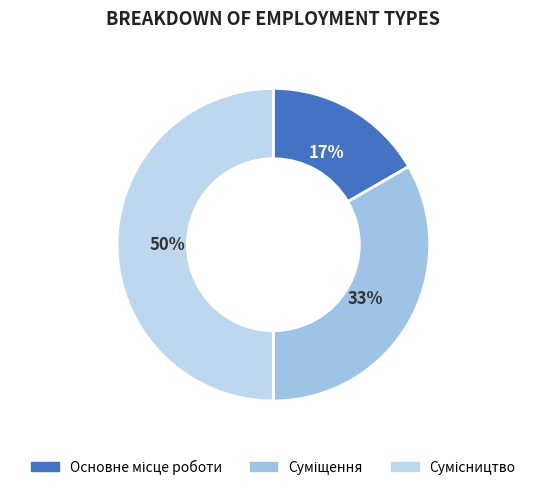

To the nearest percent, what is the difference between the largest and smallest slice percentages?

33%